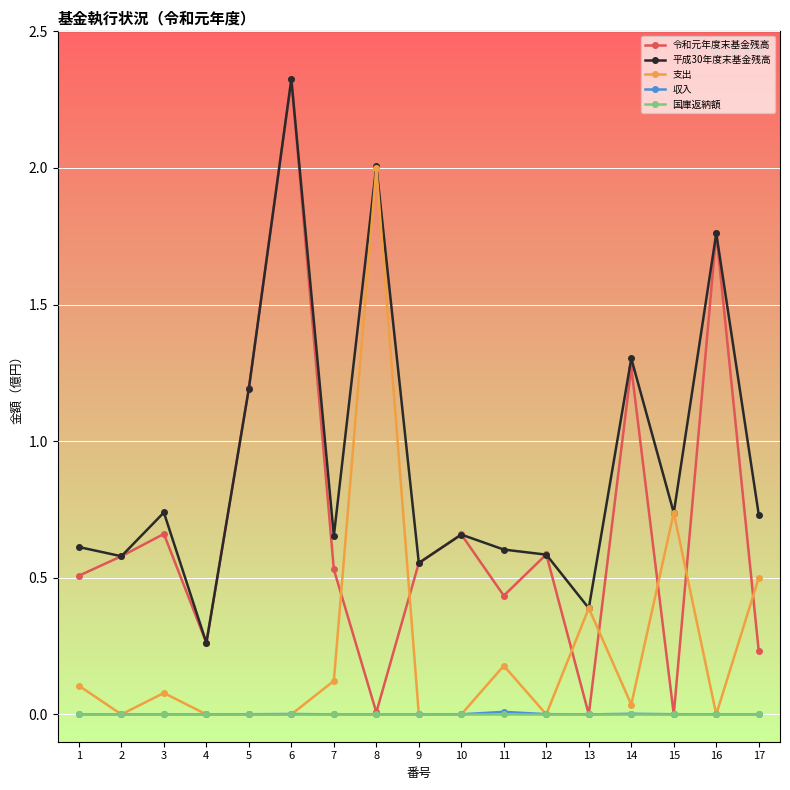

True or false: 国庫返納額 has a value of 0.0 at 7.

True